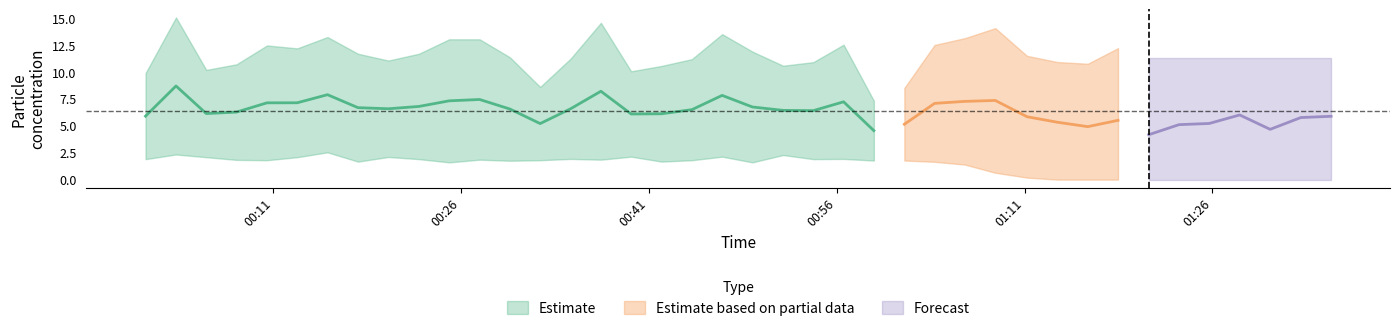

At which category is the sum across all series the highest?

2022/11/02 00:03:14